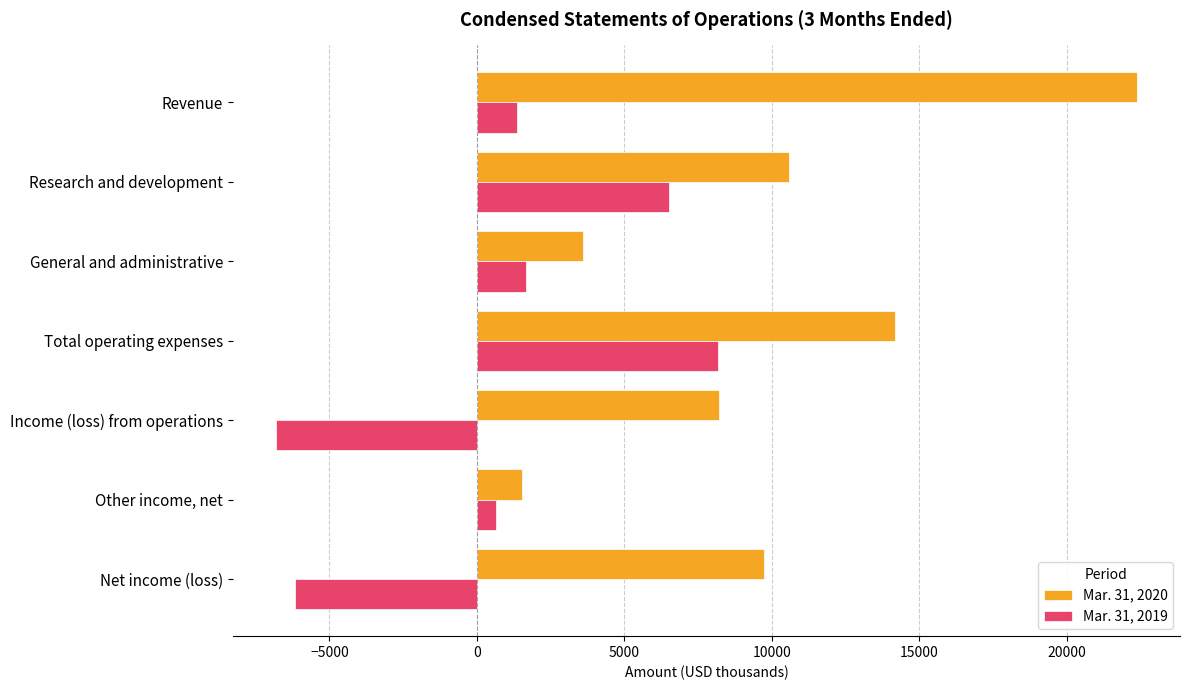

How many values in Mar. 31, 2019 are below zero?

2